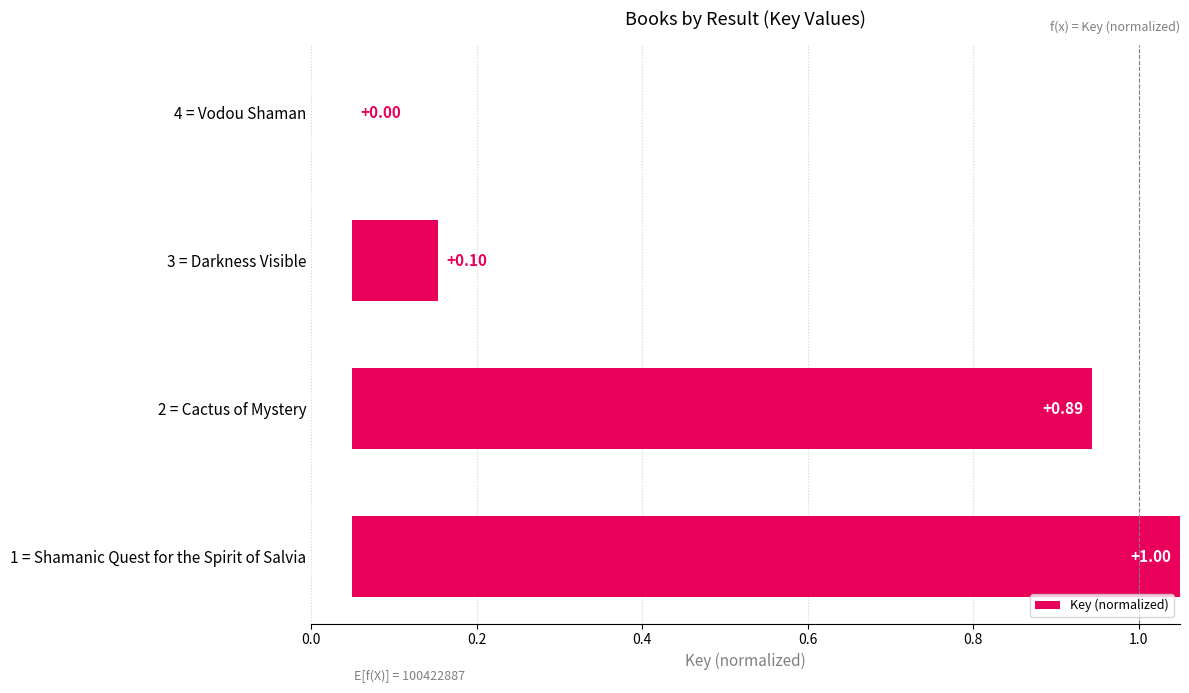

Count the values in the range 0 to 1.

4